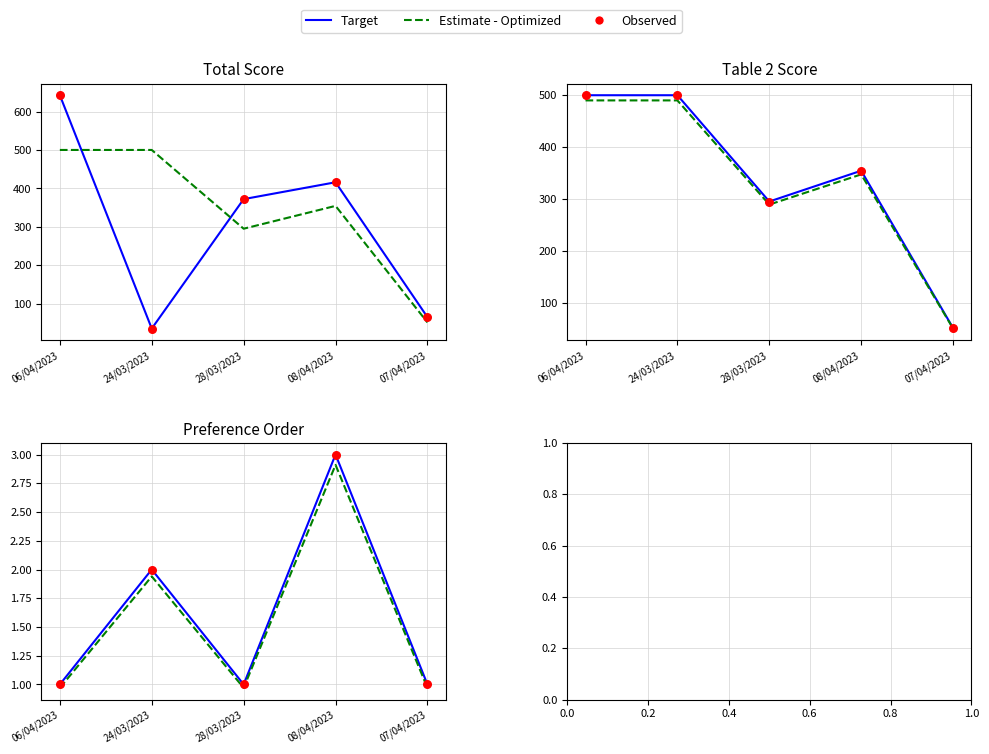

What is the total value across all series at 07/04/2023?

3.0